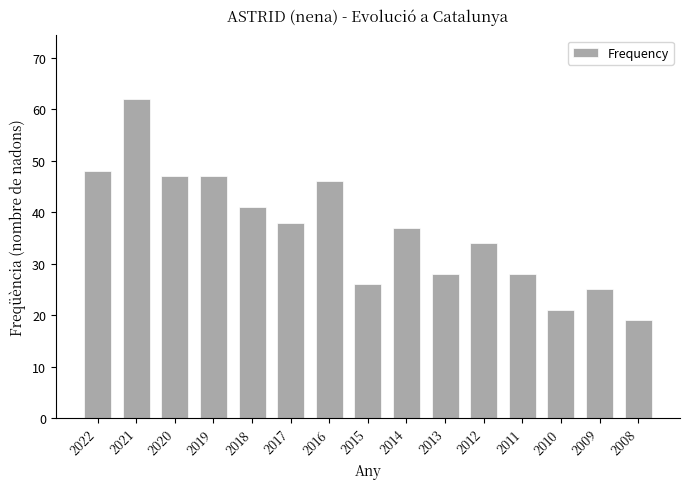

Which category has the lowest value across all series?

2008